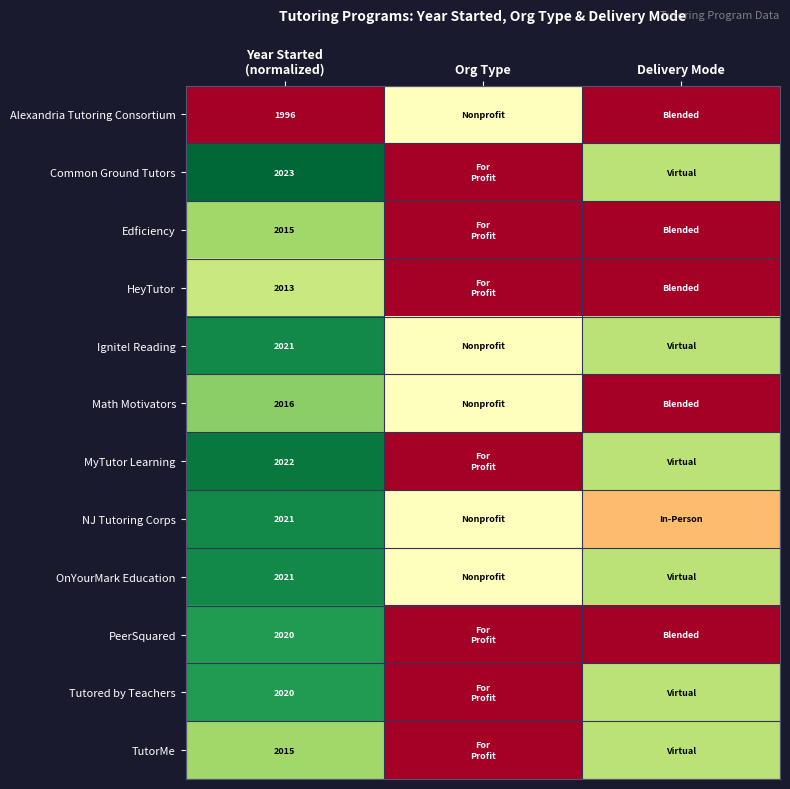

True or false: Common Ground Tutors has a value of 141.1 at Year Started (normalized).

False